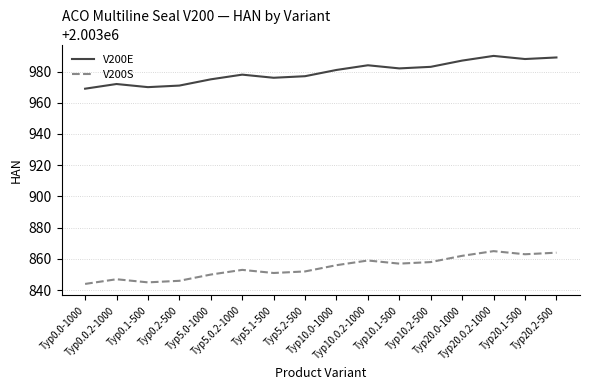

What is the difference between the maximum and second lowest values in the V200E series?

20